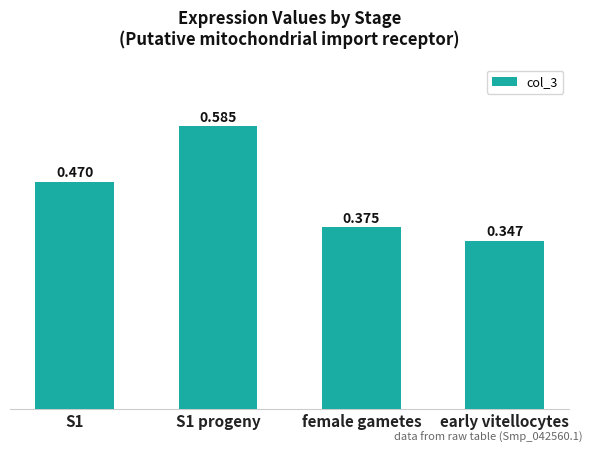

At which category does the chart reach its minimum across all series?

early vitellocytes